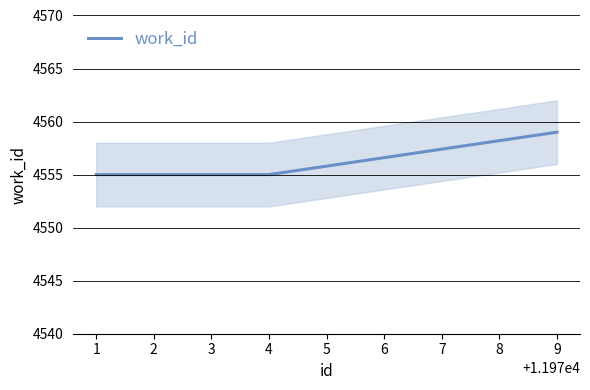

How many series are shown in this chart?

1